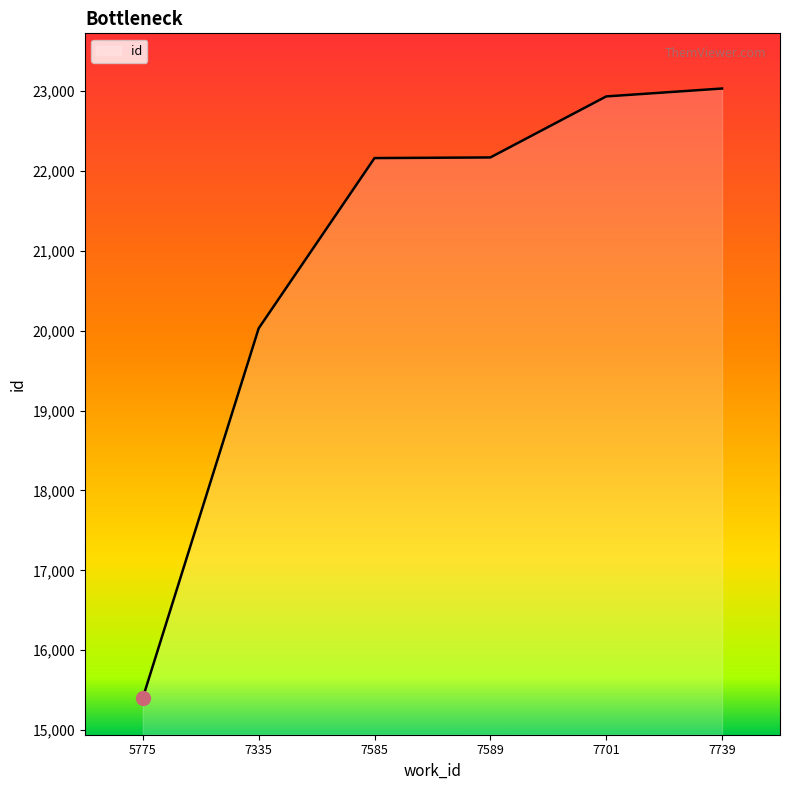

Approximately how many times larger is the value at 7739 compared to 7589?

1.0